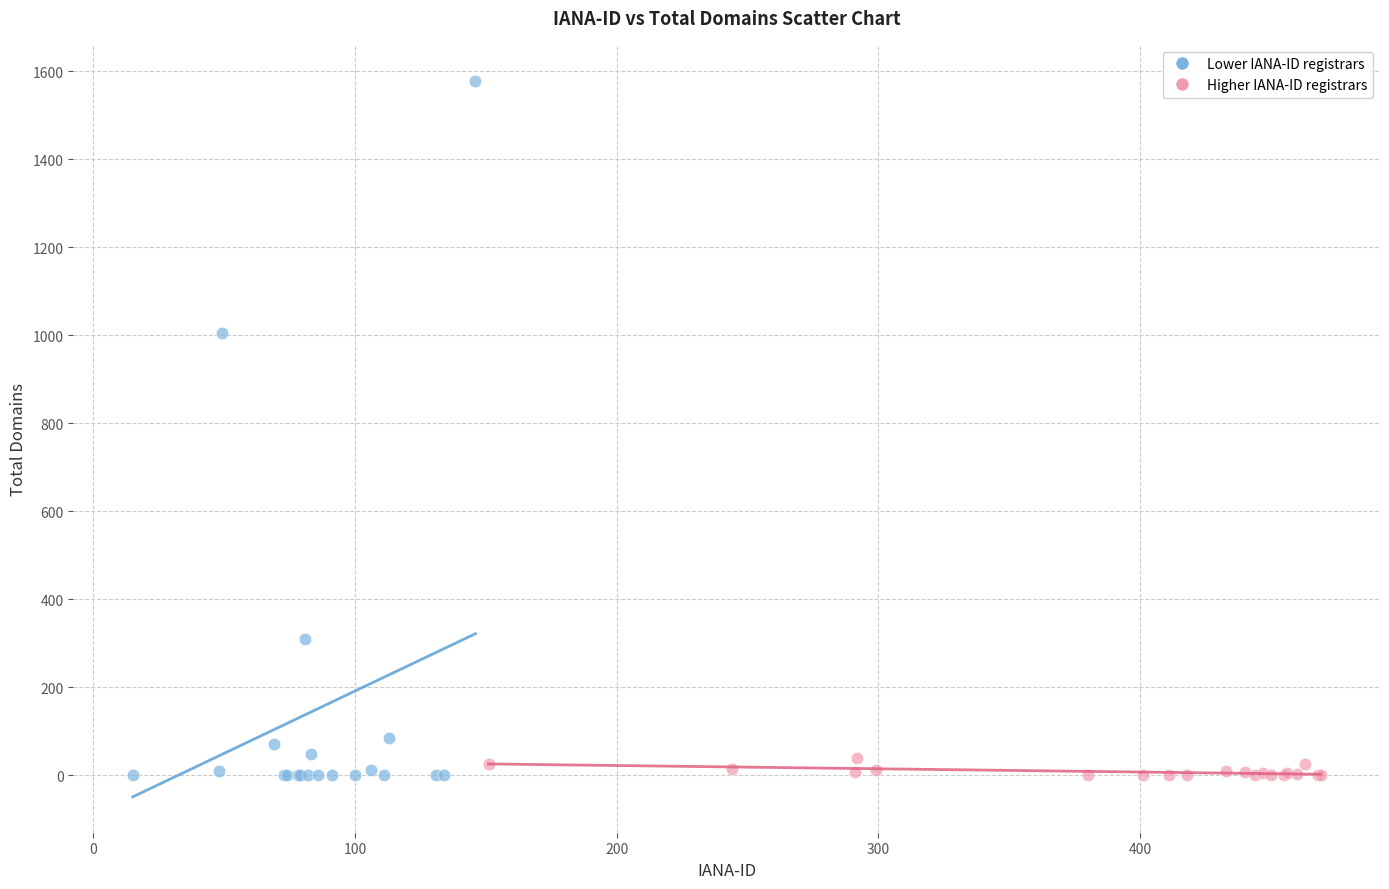

What are all the series names shown in the legend?

Lower IANA-ID registrars, Higher IANA-ID registrars